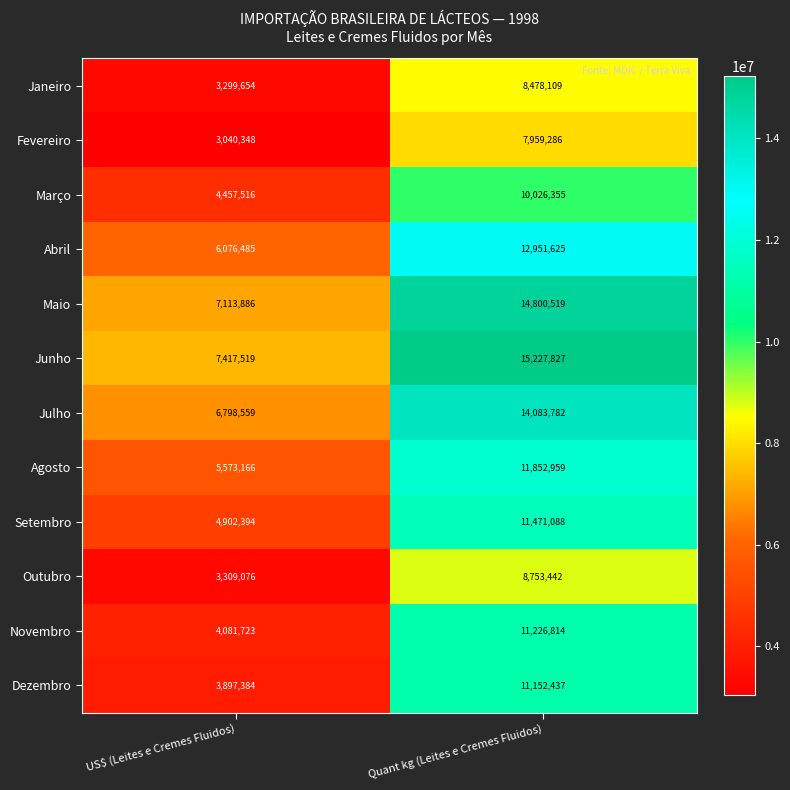

What is the sum of the Abril values at US$ (Leites e Cremes Fluidos) and Quant kg (Leites e Cremes Fluidos)?

19028110